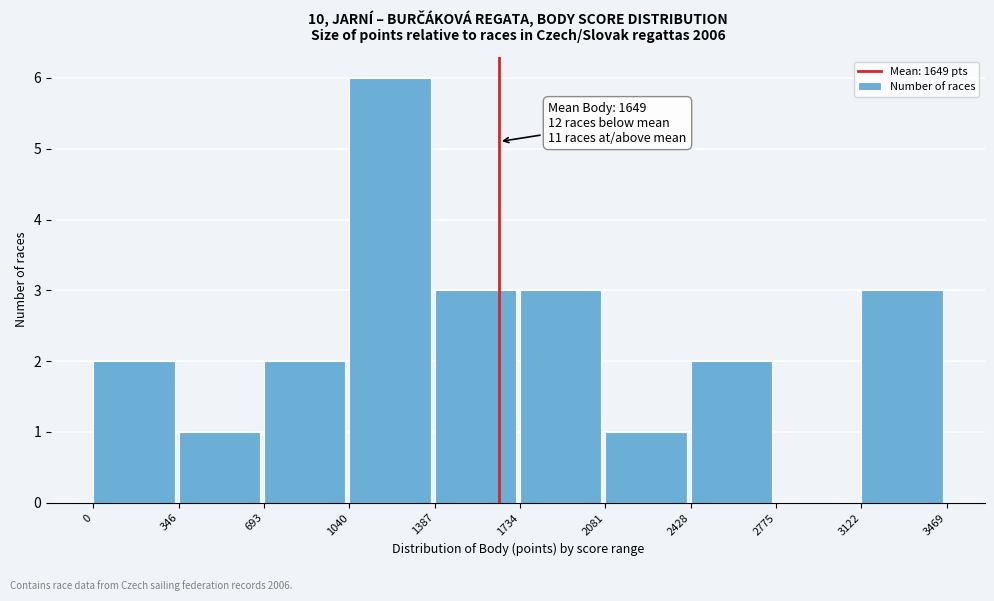

Over which range of the x-axis is the bar tallest?

1040 to 1387